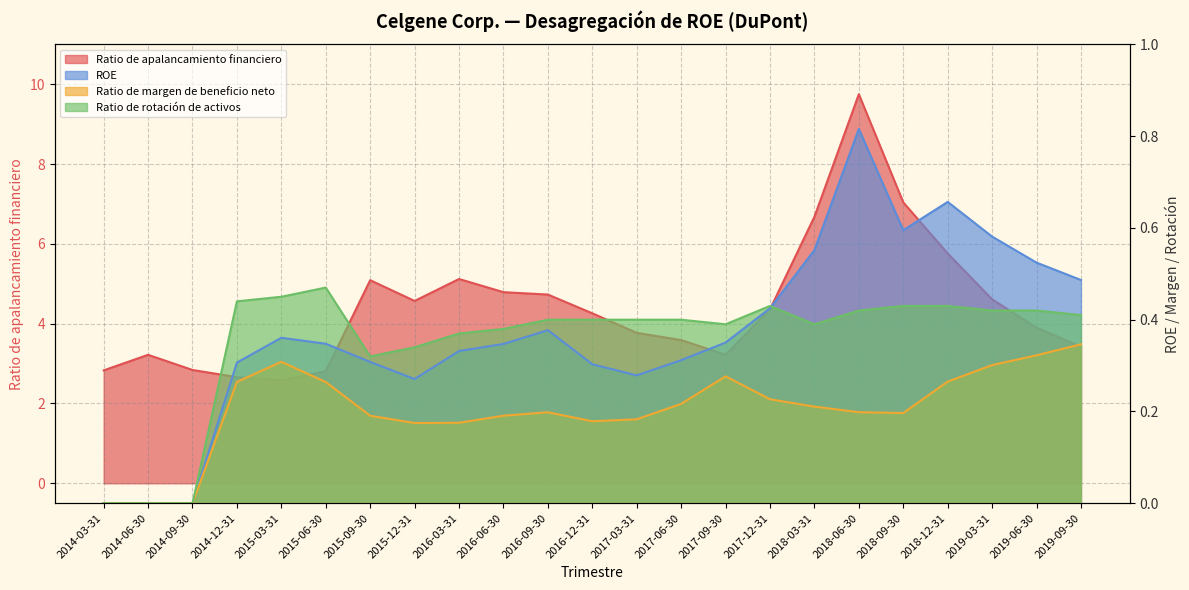

List the labels in order of Ratio de rotación de activos value, smallest first.

2014-03-31, 2014-06-30, 2014-09-30, 2015-09-30, 2015-12-31, 2016-03-31, 2016-06-30, 2017-09-30, 2018-03-31, 2016-09-30, 2016-12-31, 2017-03-31, 2017-06-30, 2019-09-30, 2018-06-30, 2019-03-31, 2019-06-30, 2017-12-31, 2018-09-30, 2018-12-31, 2014-12-31, 2015-03-31, 2015-06-30